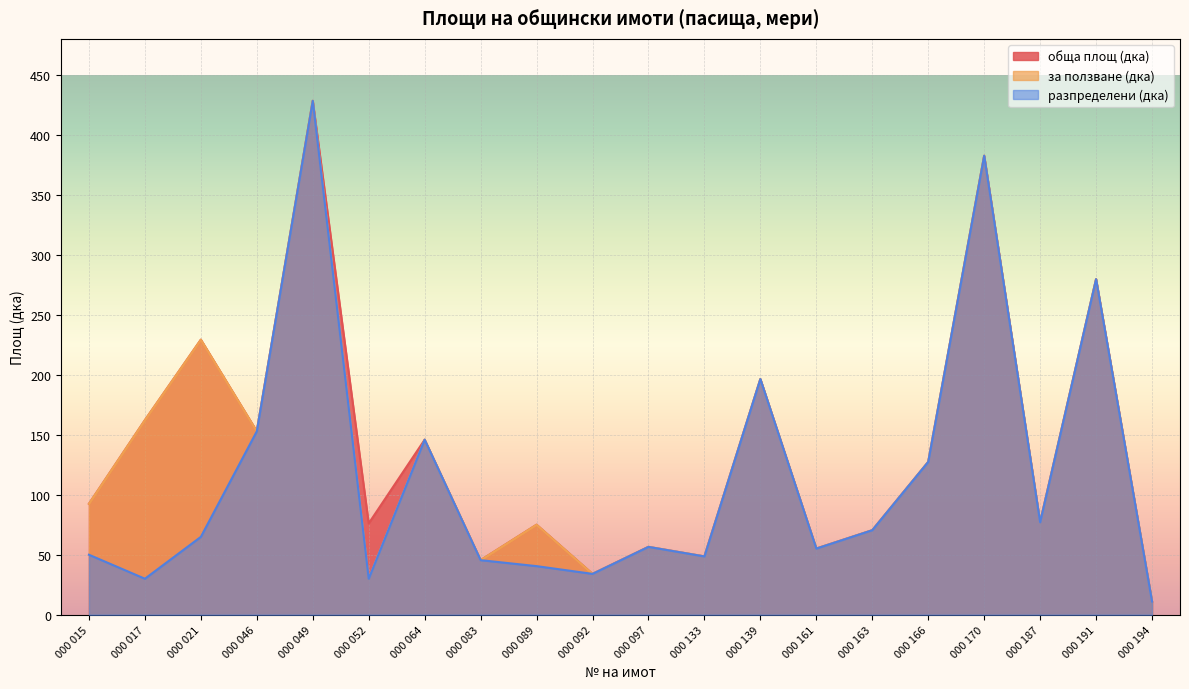

True or false: разпределени (дка) and за ползване (дка) intersect in this chart.

False